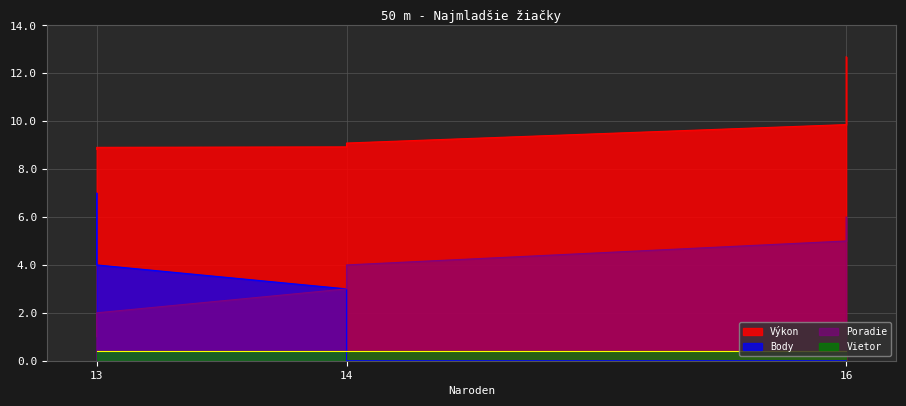

True or false: Poradie and Výkon cross at least once.

False